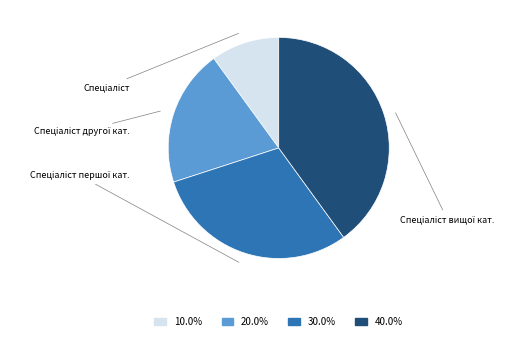

Is there any slice that represents more than half of the pie?

No